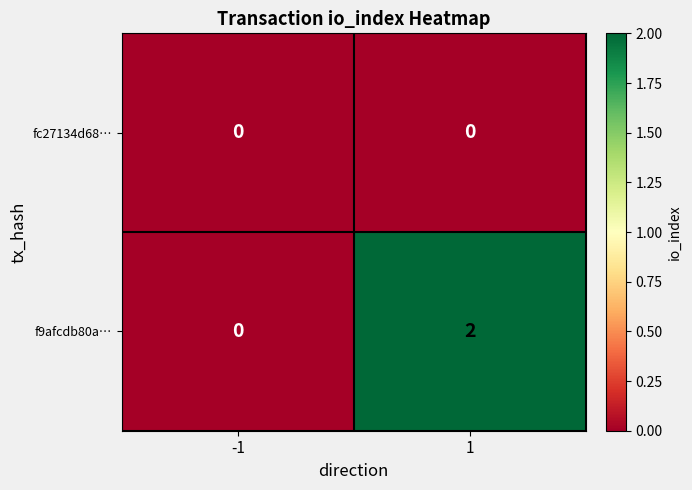

What is the spread (max minus min) of values at 1?

2